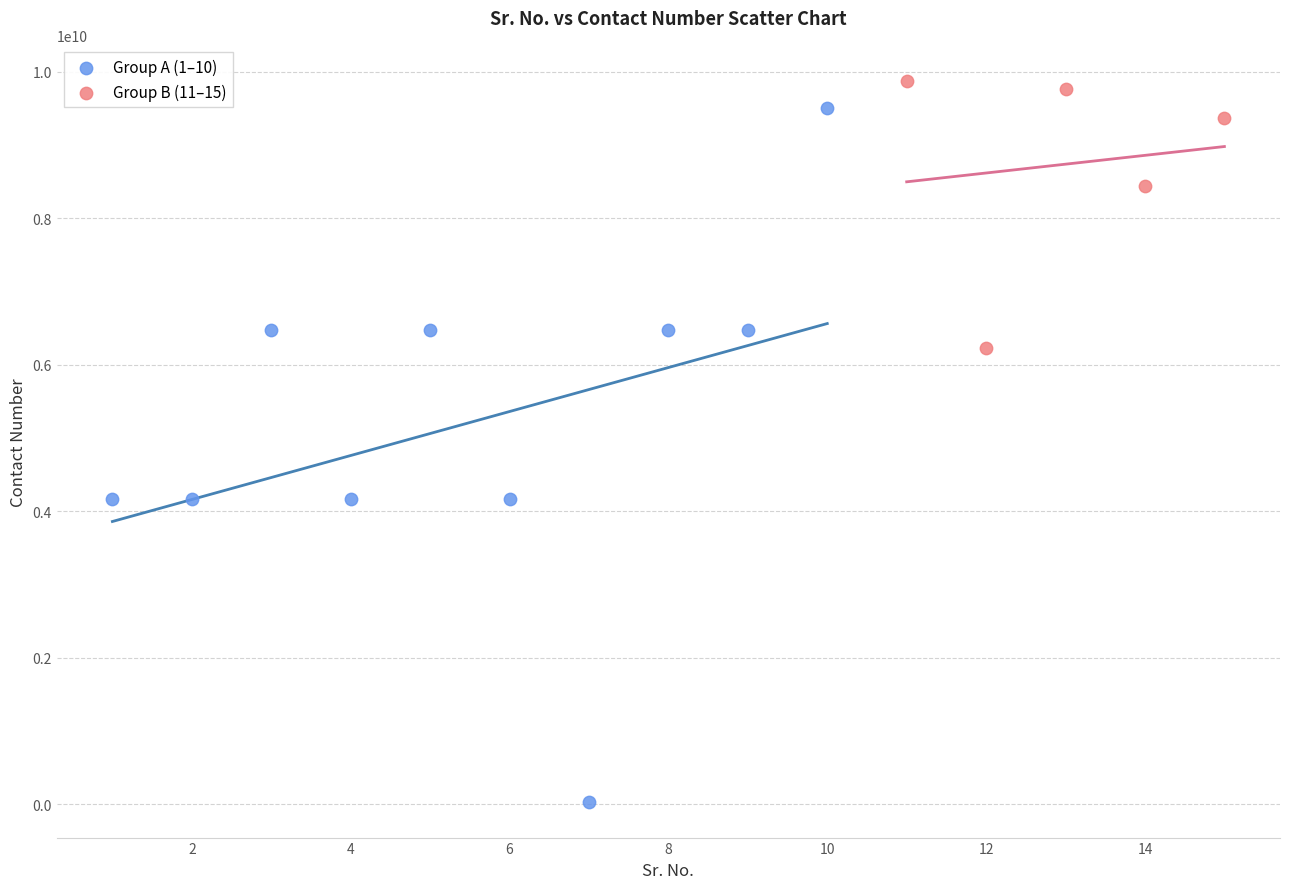

Which series has the widest spread of Y values?

Group A (1–10)